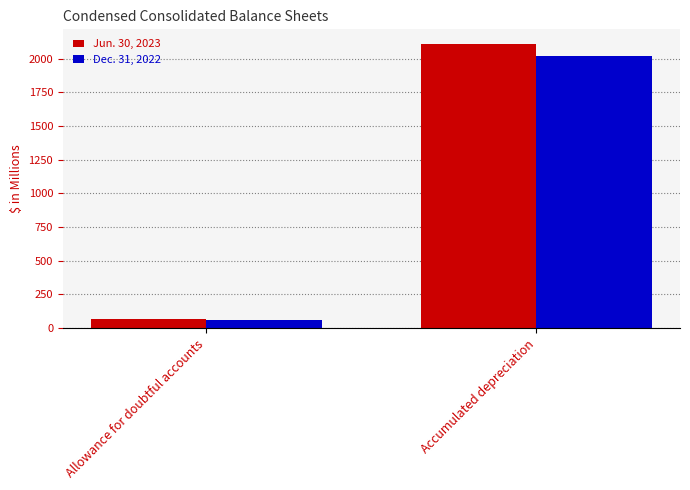

What is the smallest value displayed?

63.9